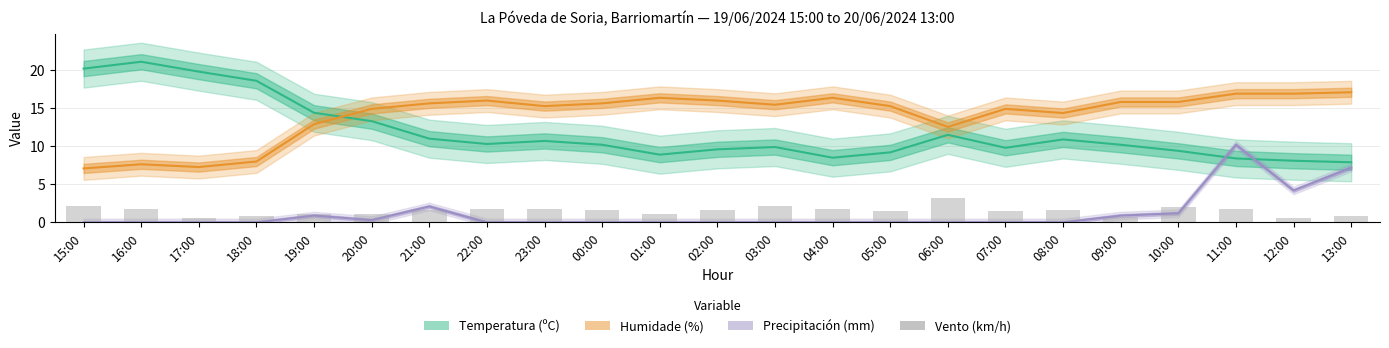

The value at 15:00 is 2.2. True or false?

True